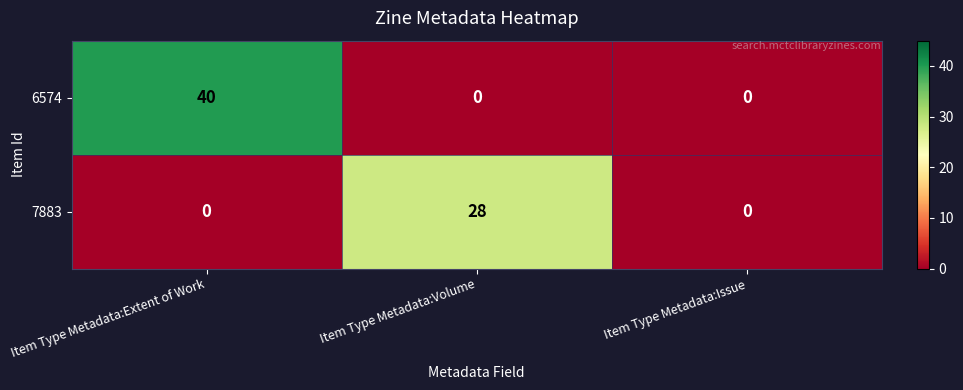

What is the approximate value of 7883 at Item Type Metadata:Volume, to the nearest 5?

30